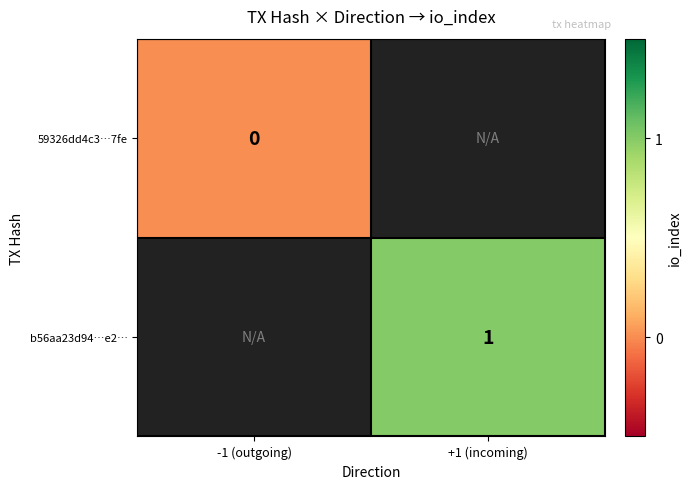

Count the number of categories in the chart.

2